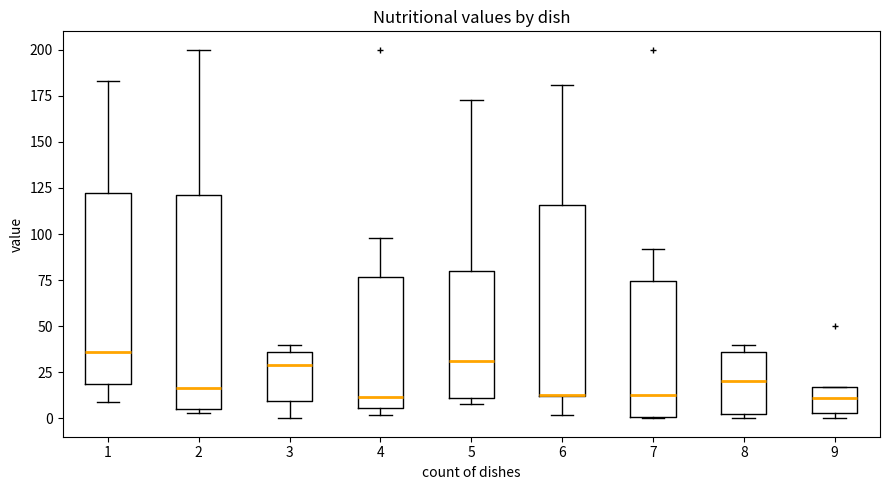

Where is the lower edge of the box at x = 7 on the y-axis? The values are not printed on the chart, so give them approximately, as read against the axis.

0